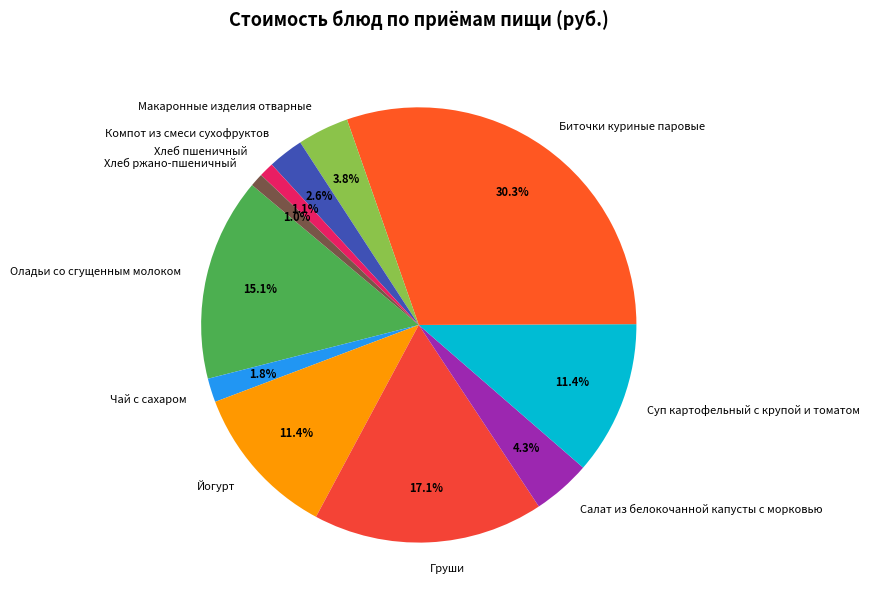

Between Суп картофельный с крупой и томатом and Салат из белокочанной капусты с морковью, which is larger?

Суп картофельный с крупой и томатом